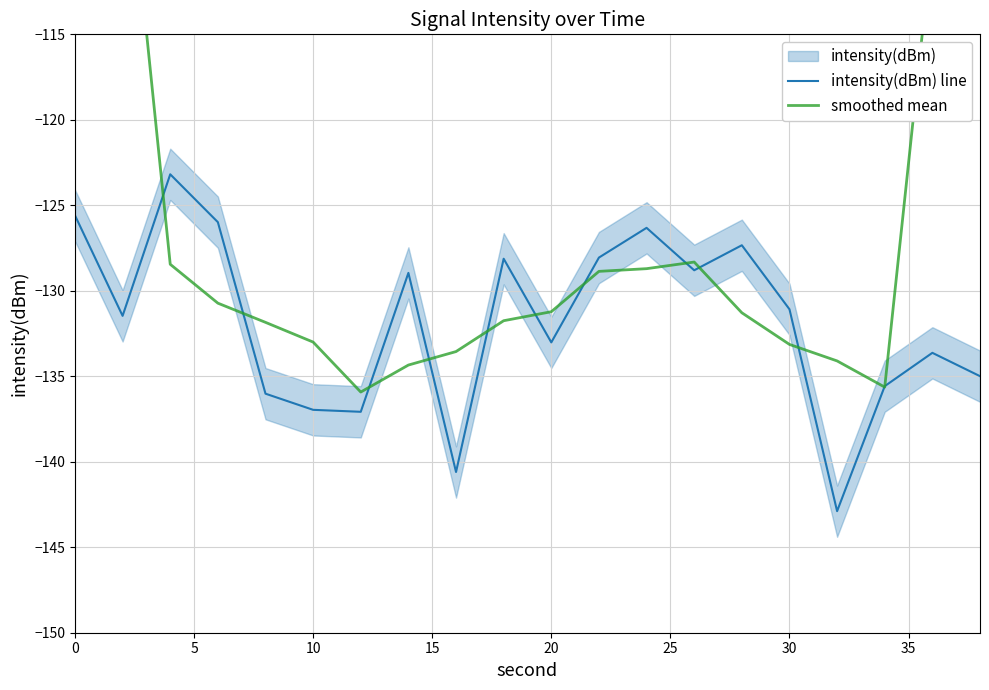

At which label is intensity(dBm) line closest to -133?

20